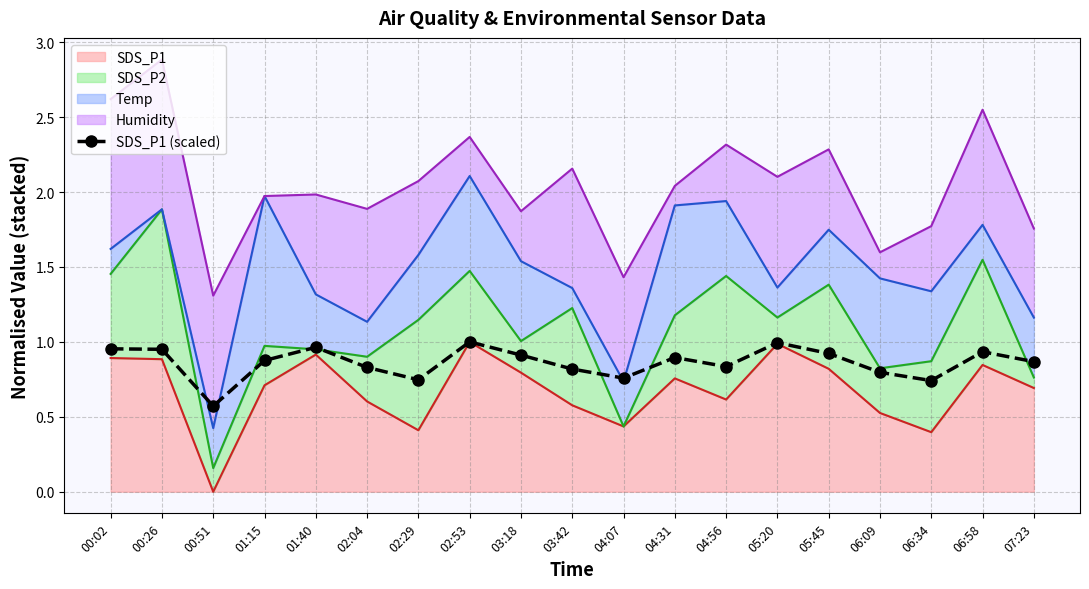

What is the difference between the maximum and second lowest values?

0.3